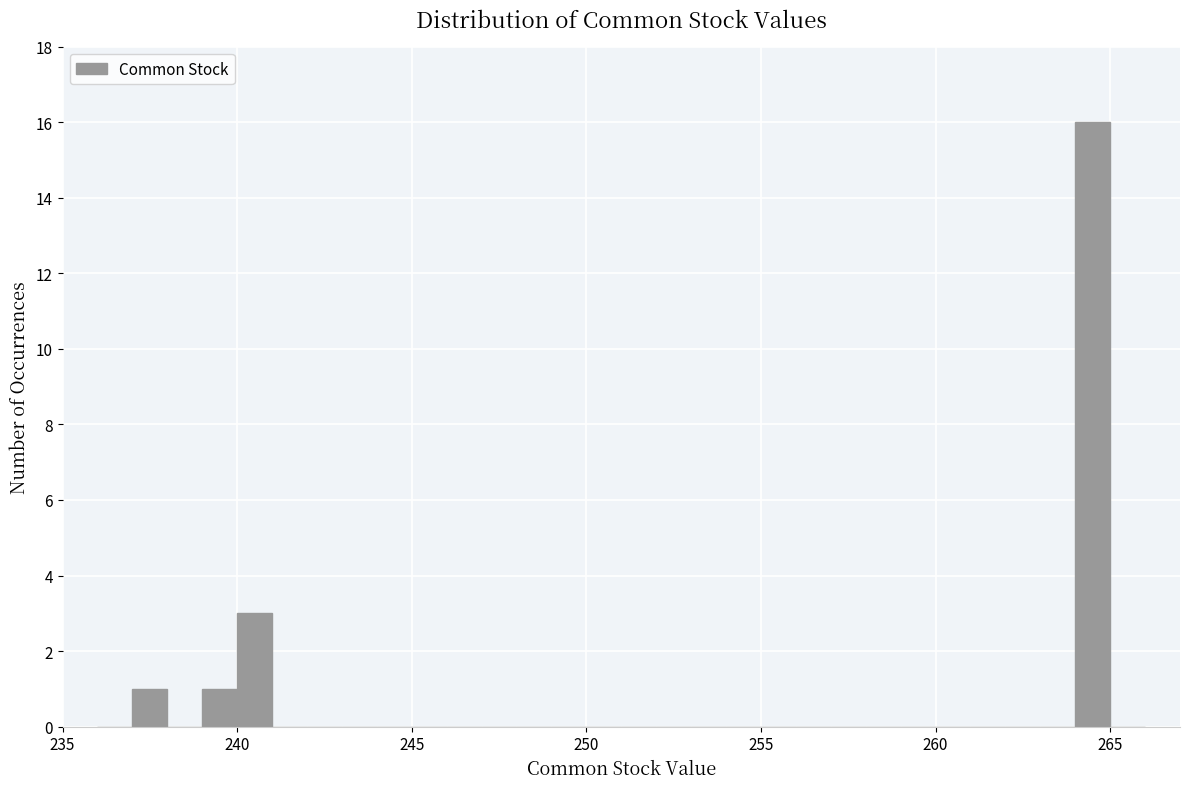

Read against the x-axis, roughly where is the centre of the tallest bar?

264.5